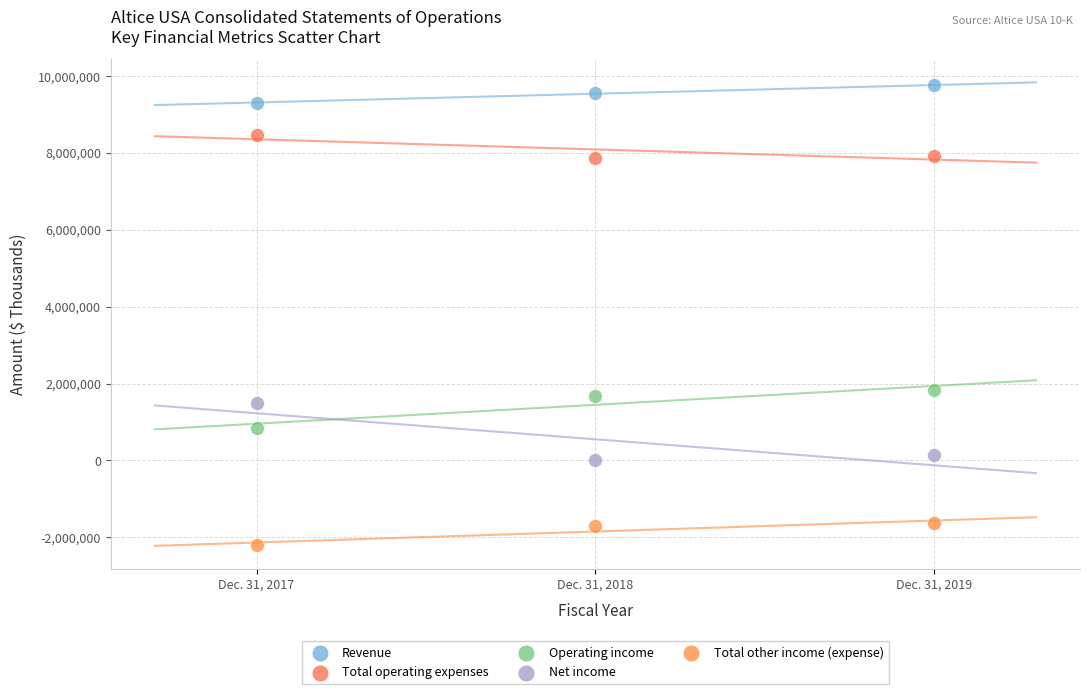

Which series has the largest Y range (max minus min)?

Net income